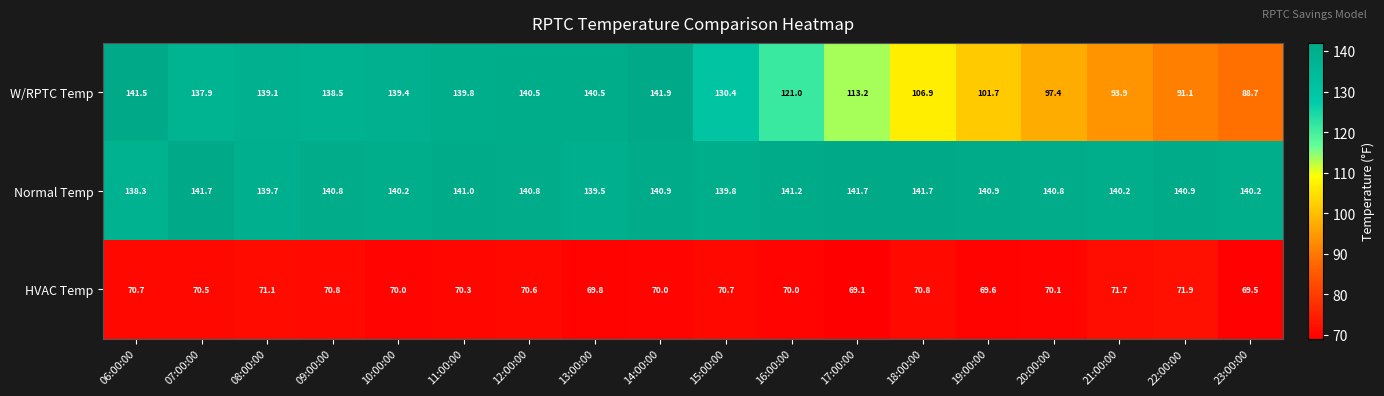

Which category has the highest value across all series?

14:00:00